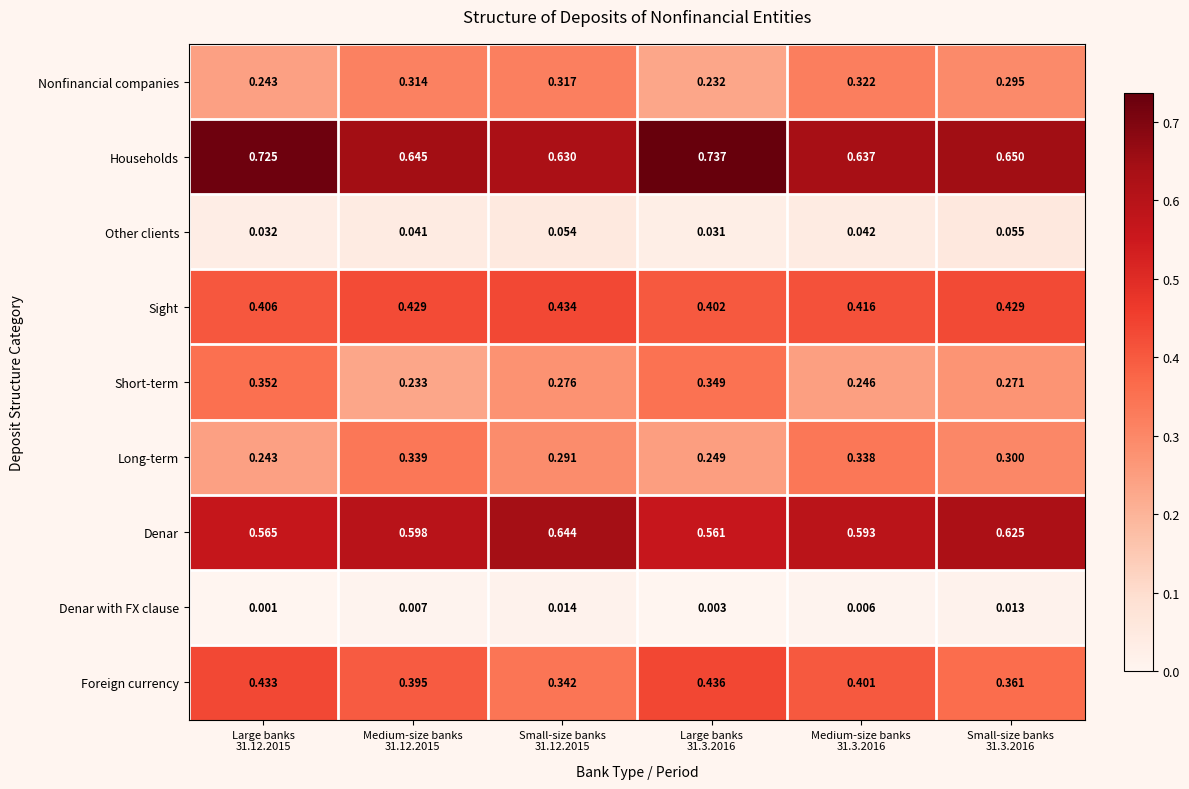

Which series has the largest total across all categories?

Households